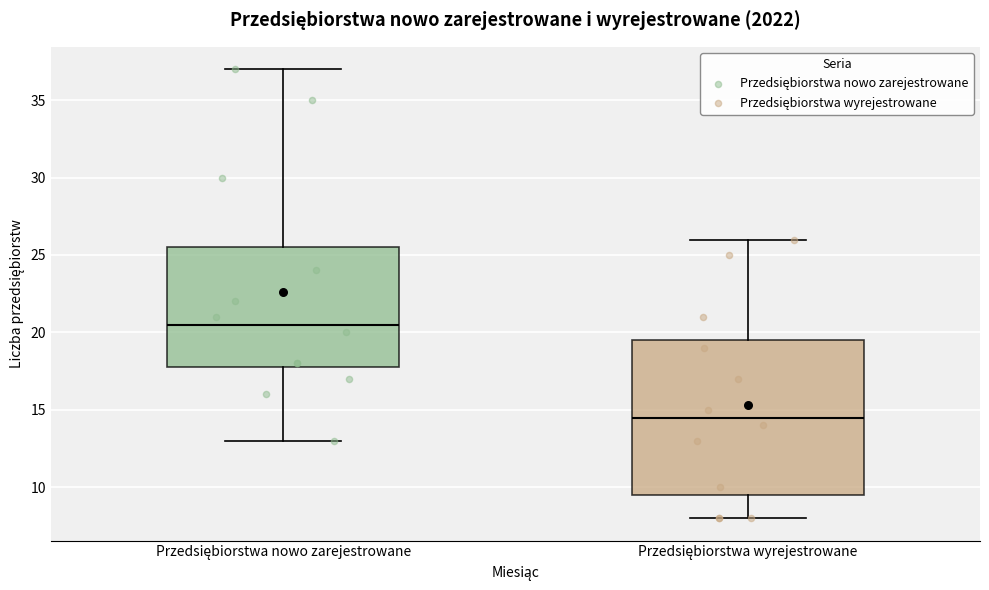

Which box's median line is the highest?

Przedsiębiorstwa nowo zarejestrowane